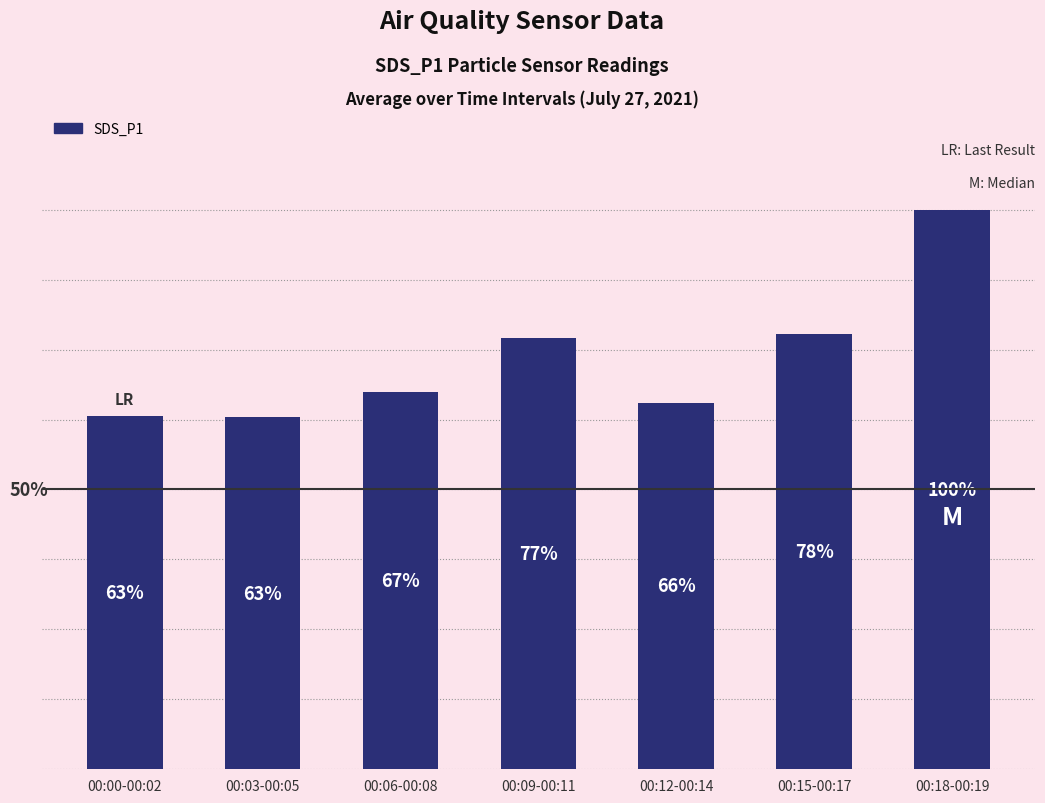

What is the sum of all values?

37.1